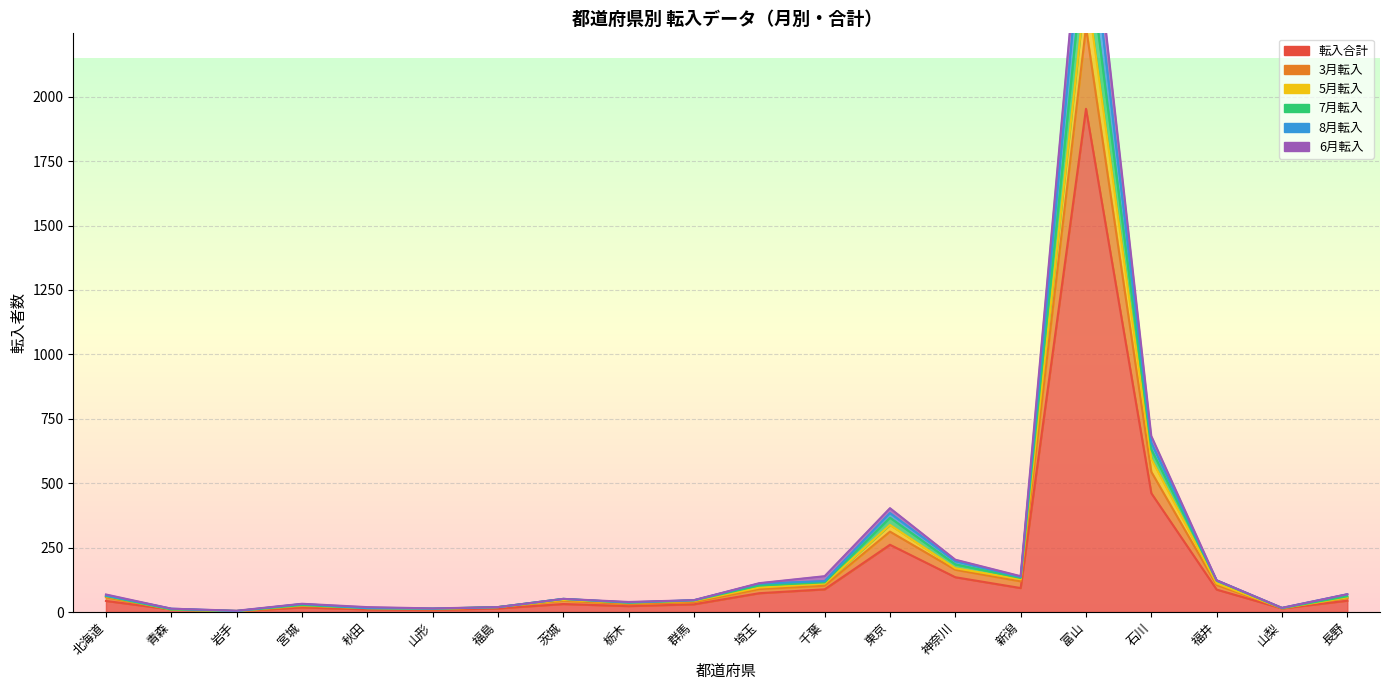

Is the value of 3月転入 at 茨城 greater than the value of 転入合計 at 石川?

No